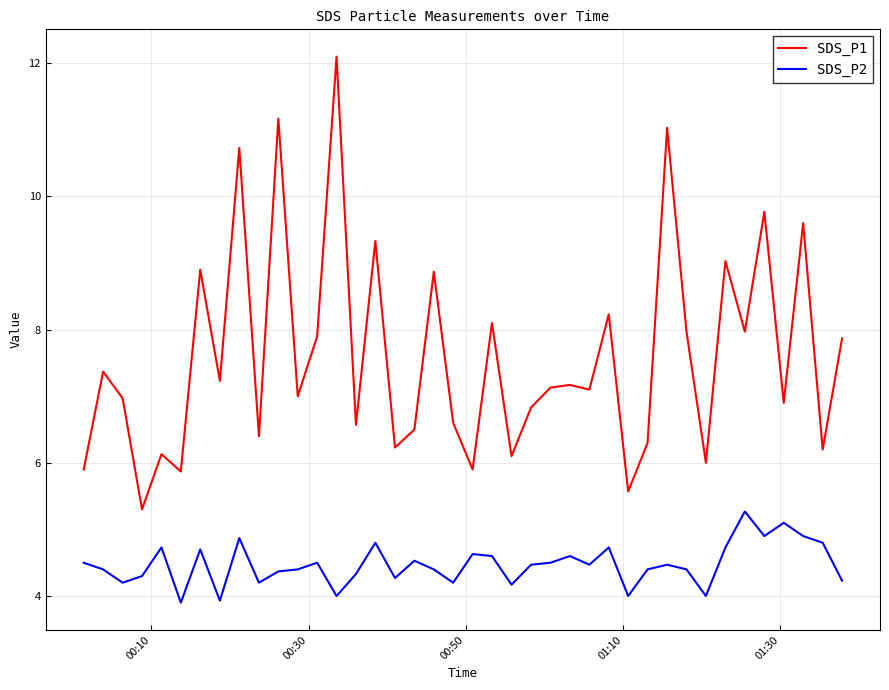

Rank the series by their maximum value, from lowest to highest.

SDS_P2, SDS_P1